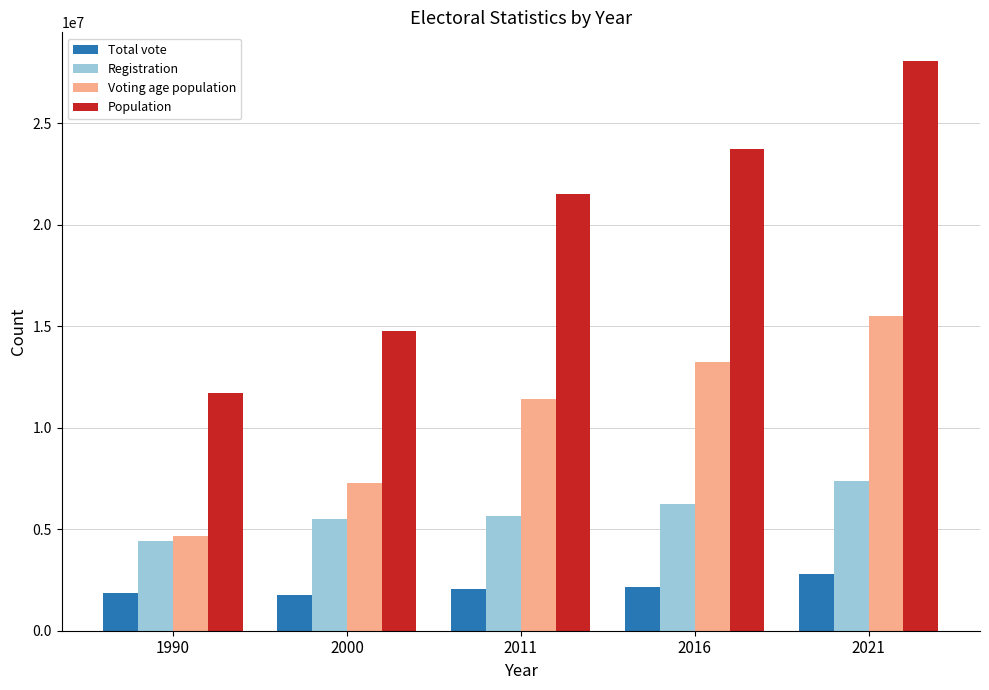

Is it true that Total vote equals 2771291 at 2000?

False